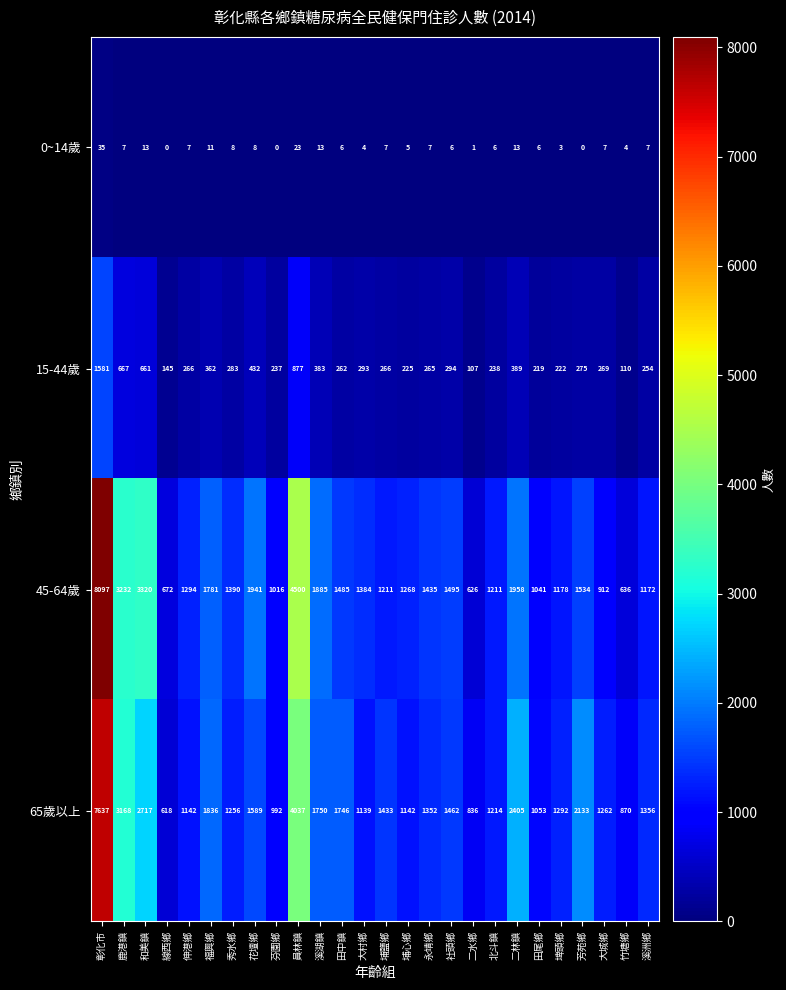

What is the difference between the highest and lowest values at 竹塘鄉?

866